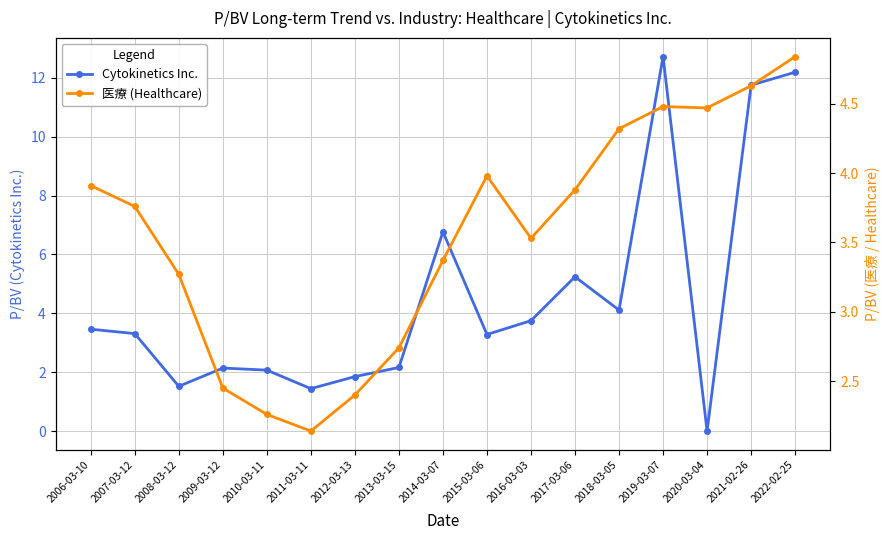

At which category is the sum across all series the highest?

2019-03-07